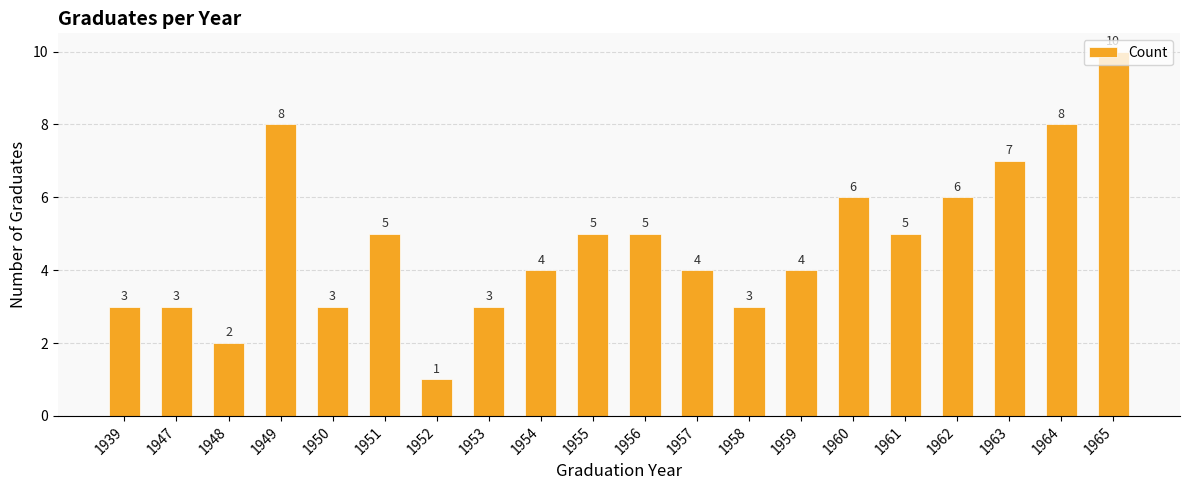

How many categories are shown in the chart?

20